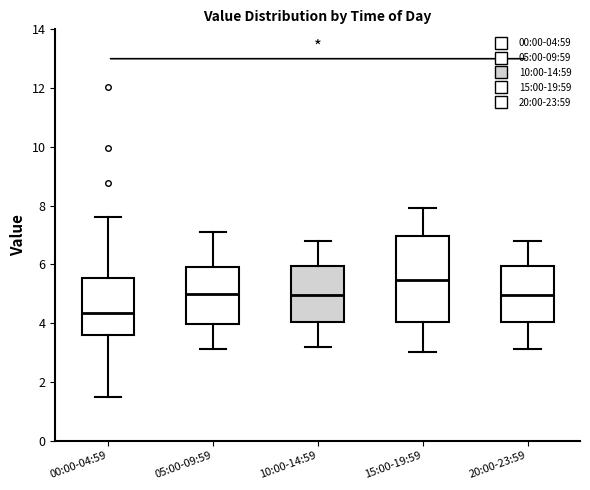

Which box is the tallest, from its lower edge to its upper edge?

15:00-19:59